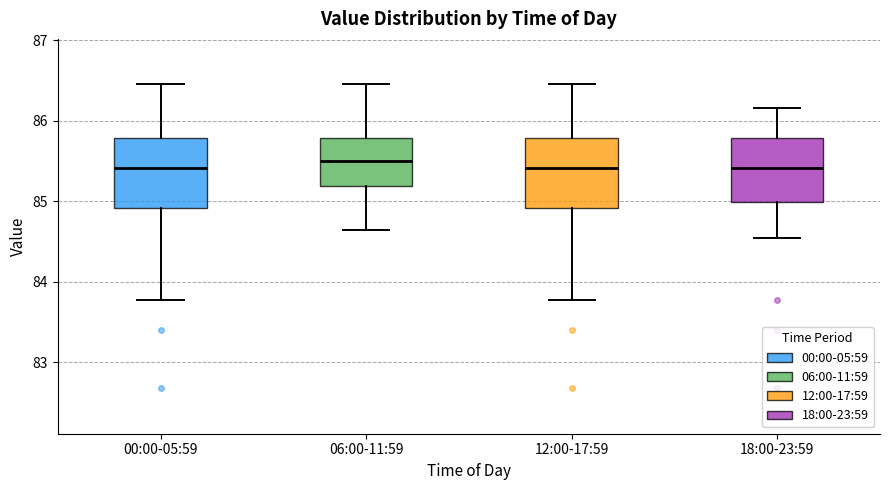

Reading left to right, read every box against the y-axis: the position of its median line, the range the box covers, and the ends of its whiskers. The values are not printed on the chart, so give them approximately, as read against the axis.

00:00-05:59: median 85.4, box 84.9 to 85.8, whiskers 83.8 to 86.5
06:00-11:59: median 85.5, box 85.2 to 85.8, whiskers 84.6 to 86.5
12:00-17:59: median 85.4, box 84.9 to 85.8, whiskers 83.8 to 86.5
18:00-23:59: median 85.4, box 85.0 to 85.8, whiskers 84.6 to 86.2